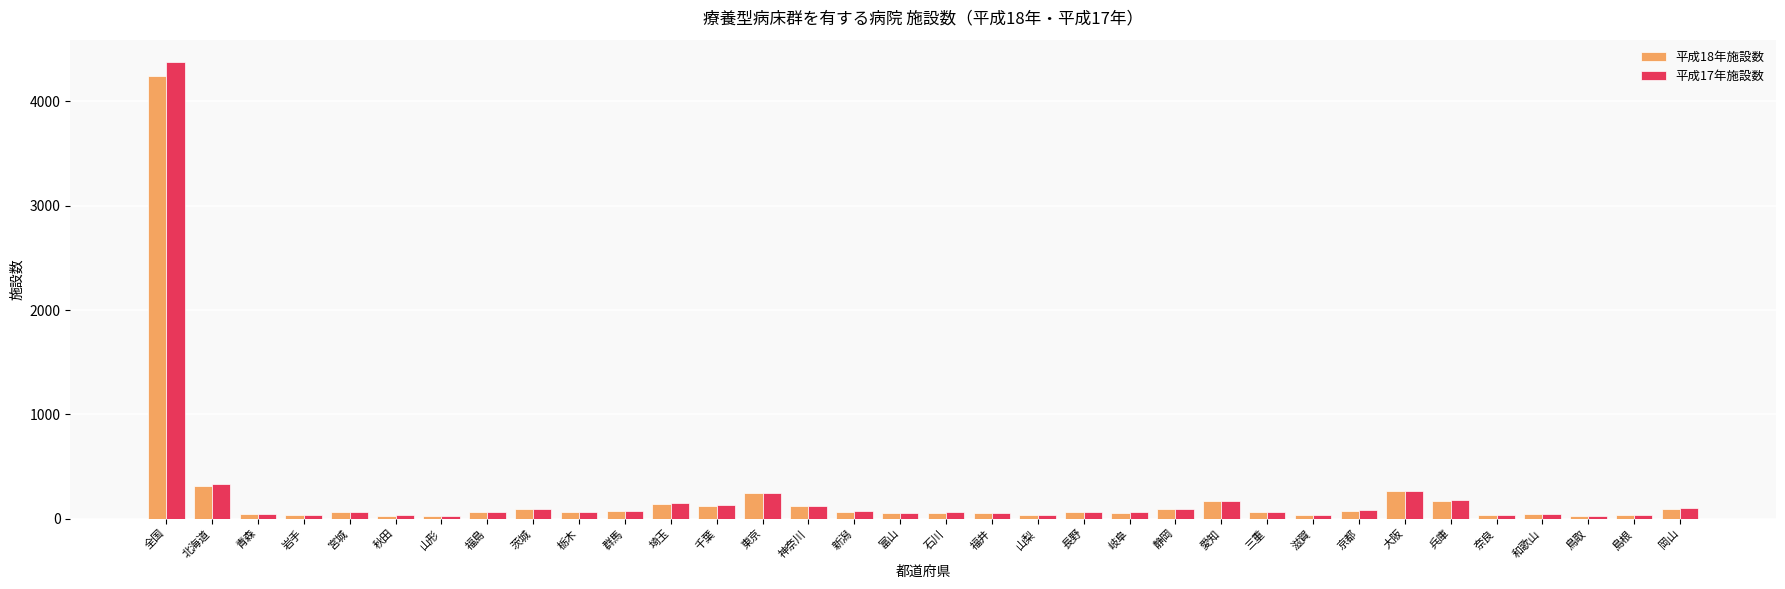

What is the average value of the 平成18年施設数 series?

210